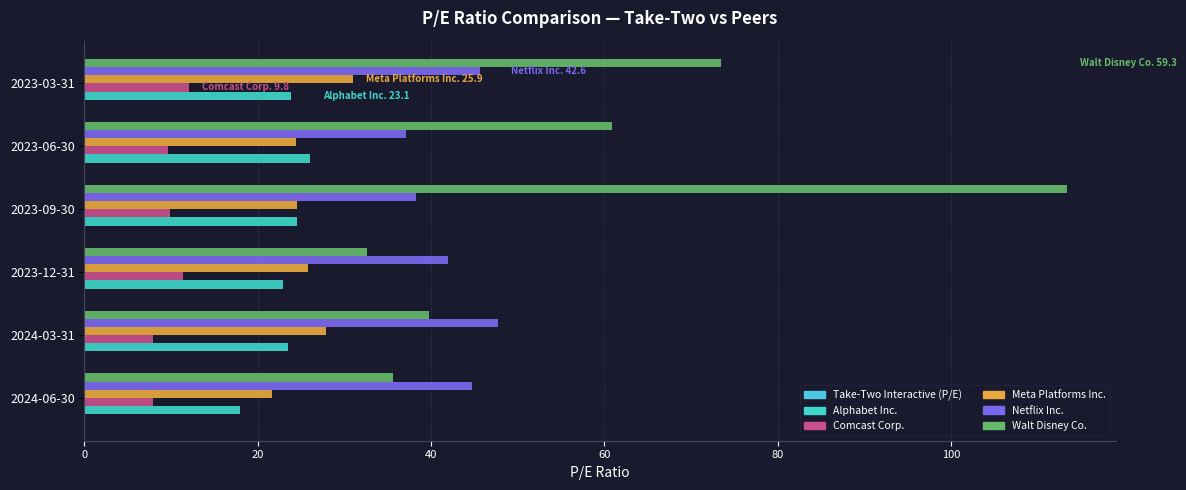

How many values in the Meta Platforms Inc. series exceed 25?

3